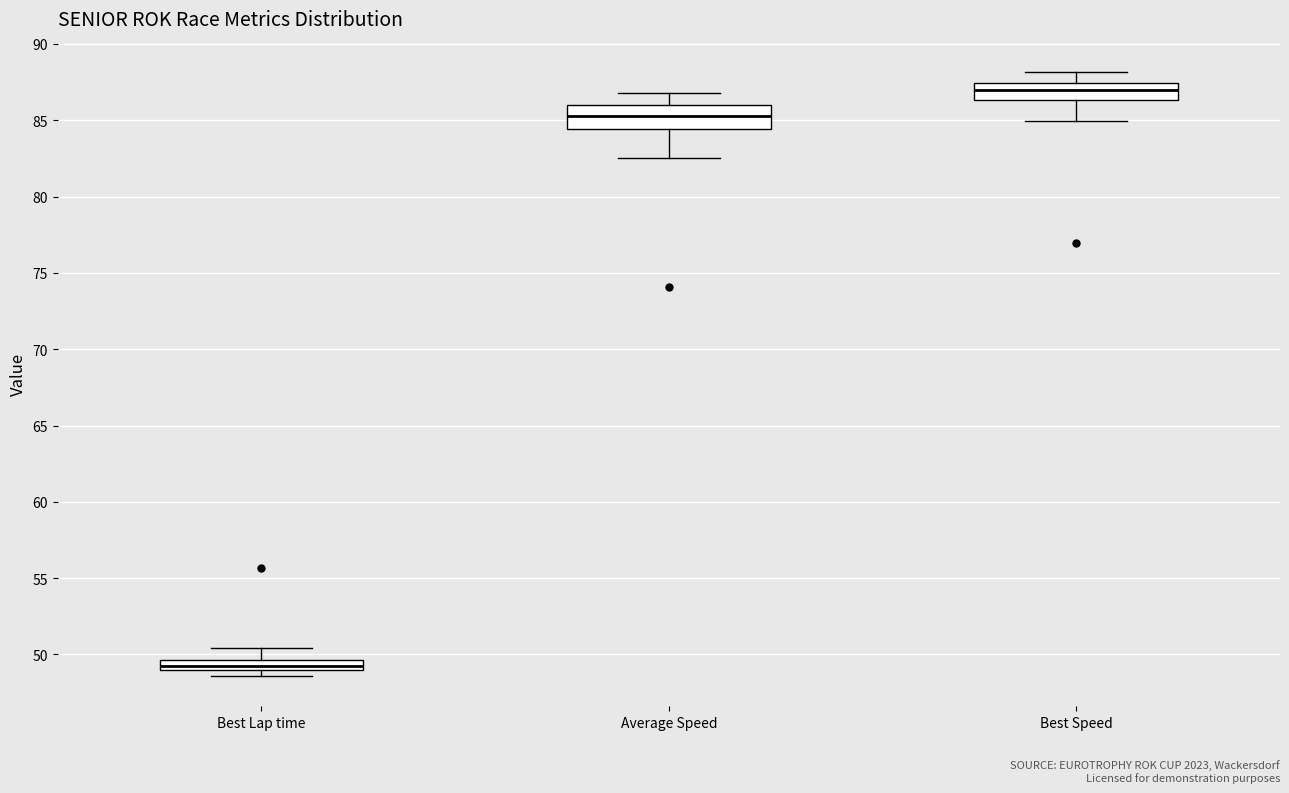

Which box's median line is the highest?

Best Speed